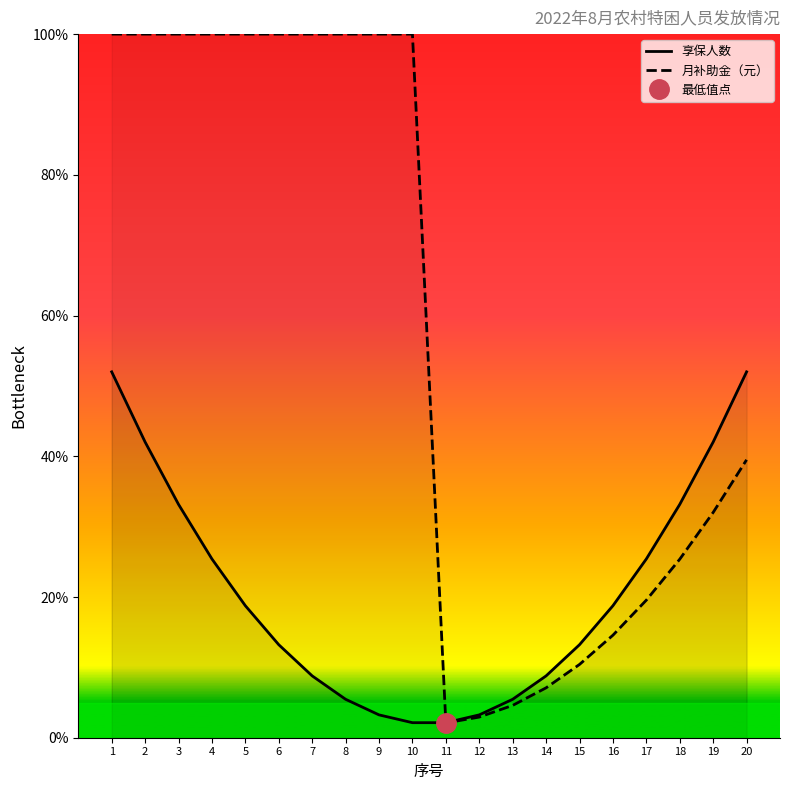

What value does the 月补助金（元） series have at 9?

100.0